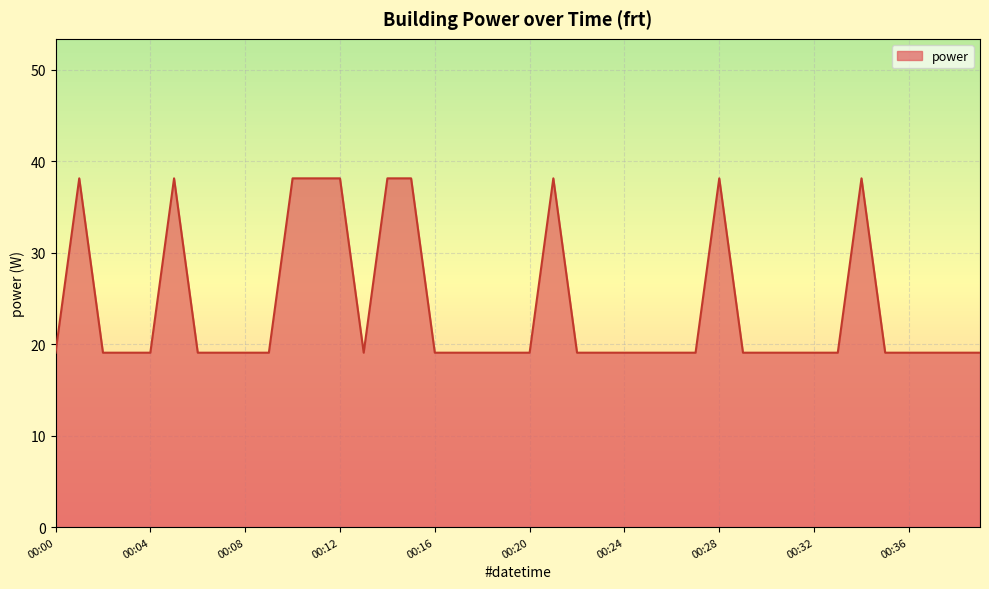

What is the difference between the maximum and minimum values?

19.1